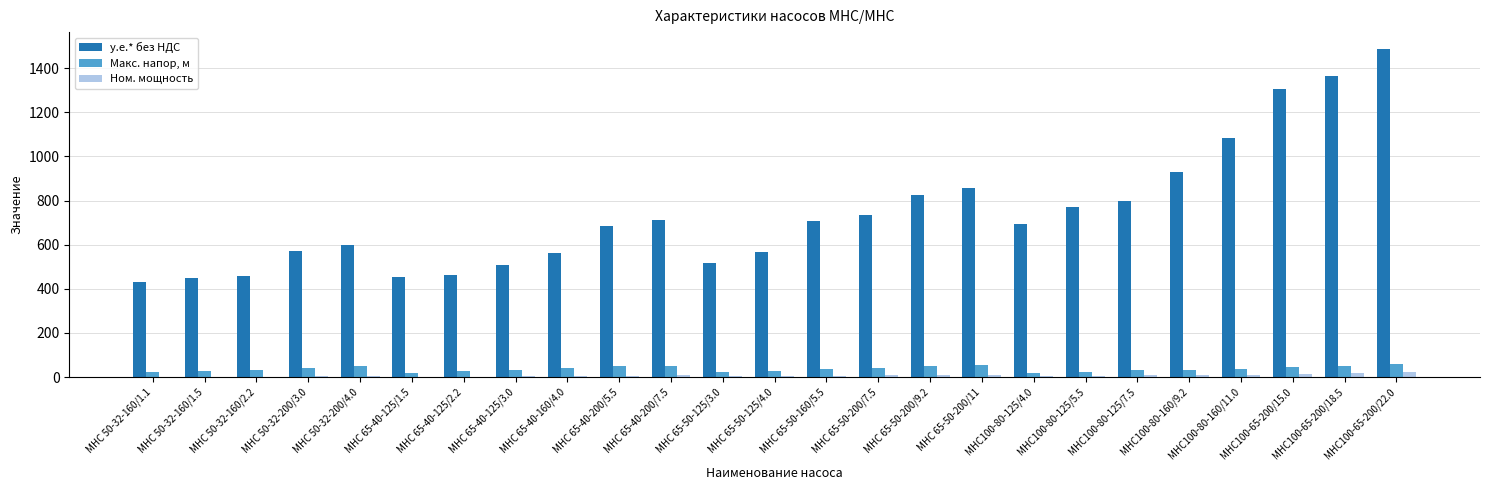

What is the sum of all у.е.* без НДС values?

18535.3